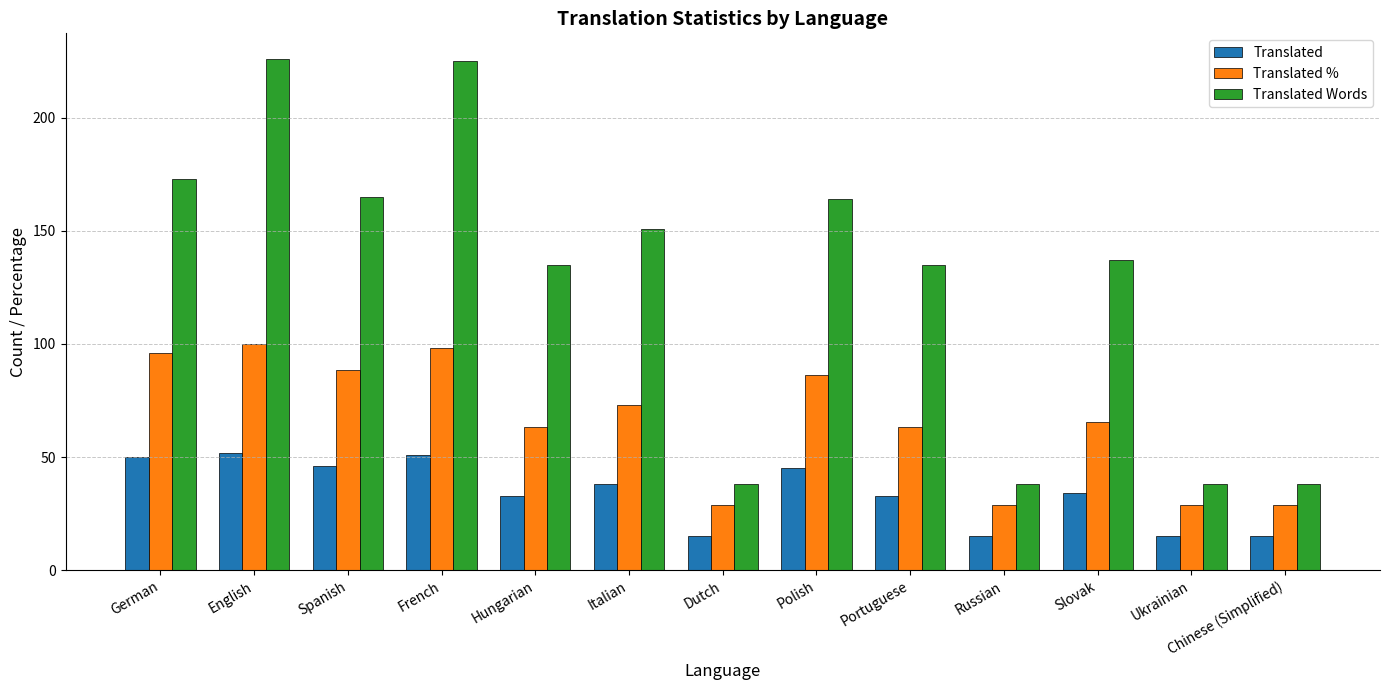

What is the difference between the maximum and minimum values in the Translated Words series?

188.0